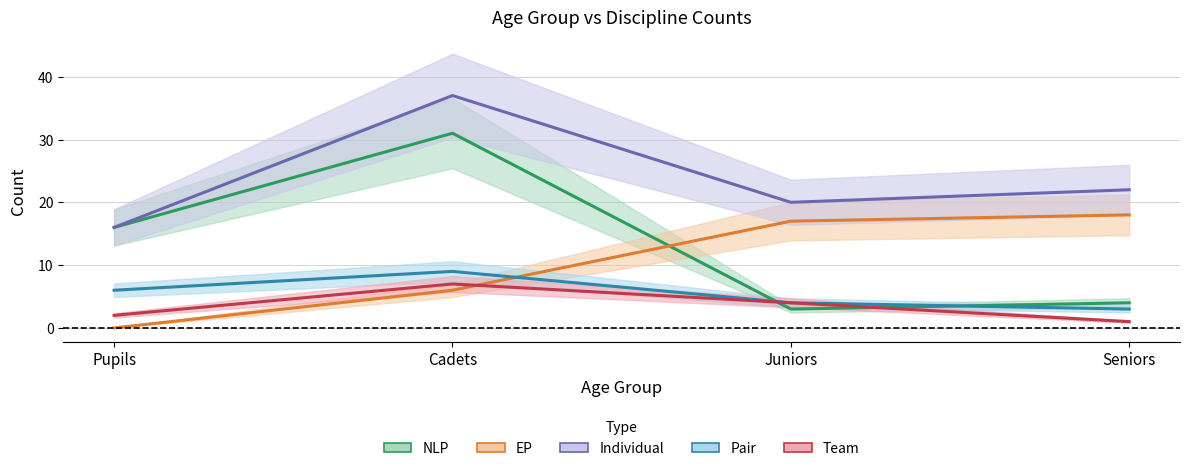

Reading left to right, extract all data points from this chart.

NLP: 16	31	3	4
EP: 0	6	17	18
Individual: 16	37	20	22
Pair: 6	9	4	3
Team: 2	7	4	1